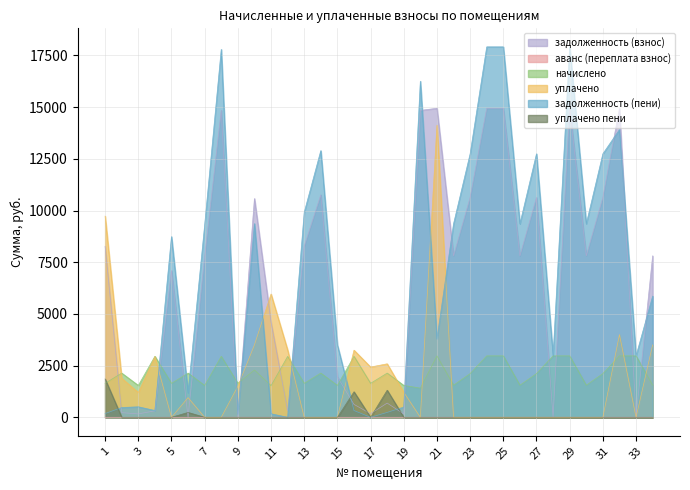

Is it true that уплачено equals -9576.1 at 23?

False